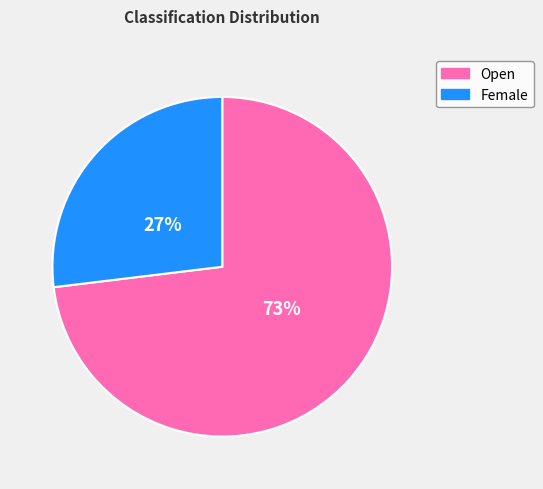

Is the sum of Open and Female greater than half?

Yes